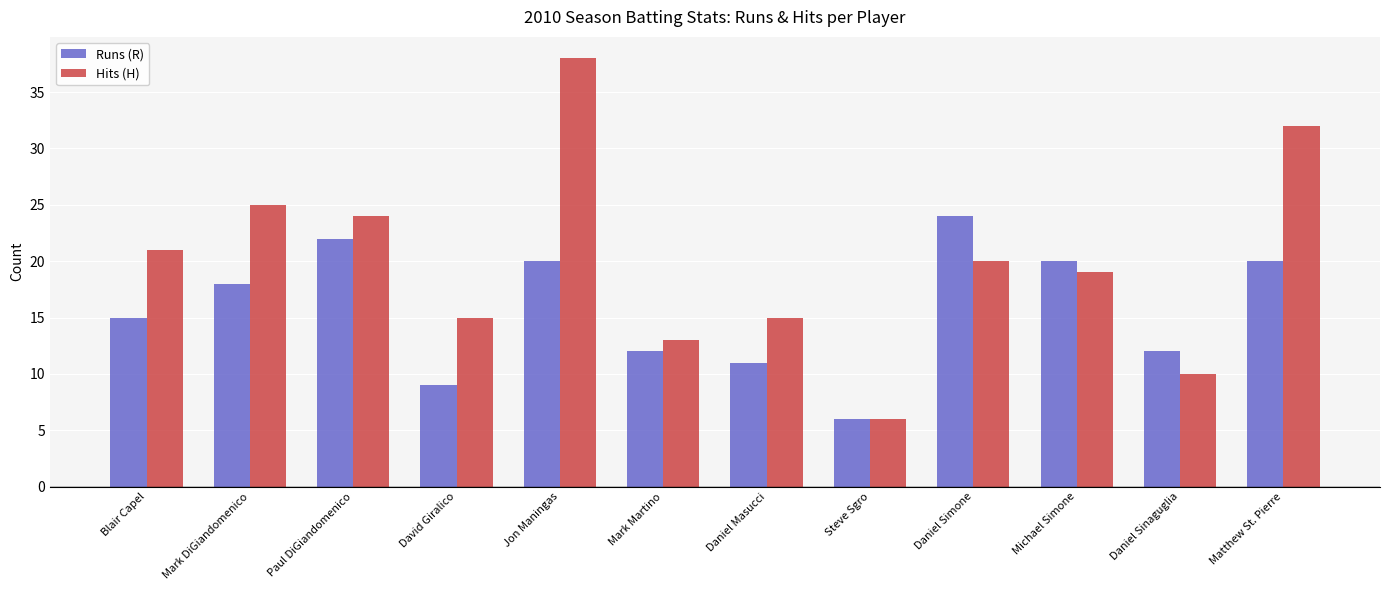

The value of Hits (H) at Steve Sgro is 4. True or false?

False